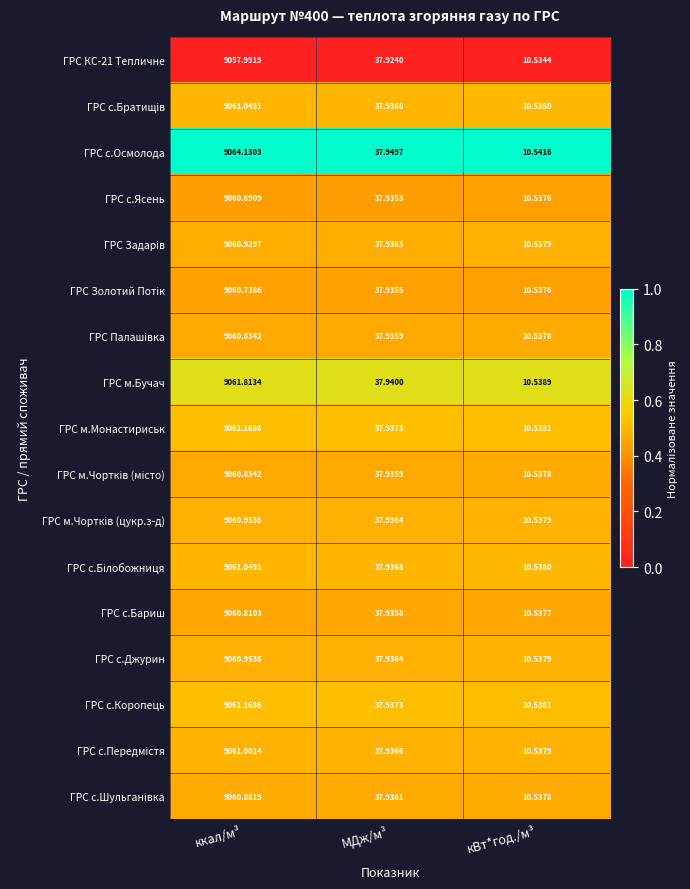

At which category is the sum across all series the highest?

ккал/м³